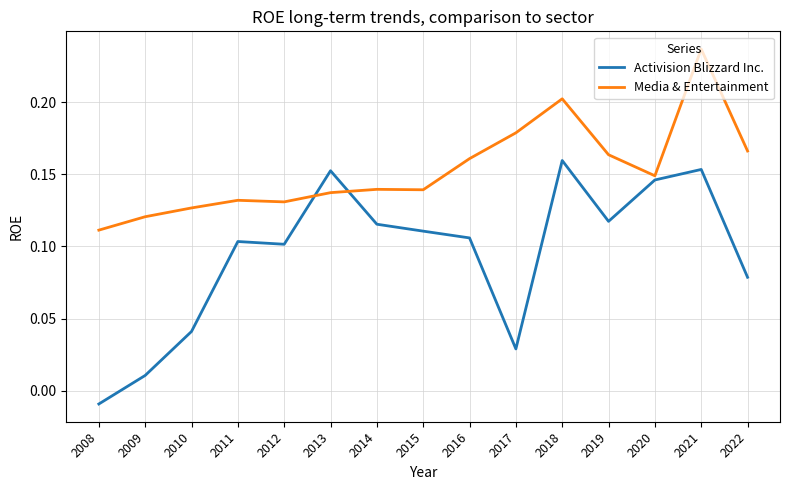

The Activision Blizzard Inc. series shows 0.2 at 2016. True or false?

False